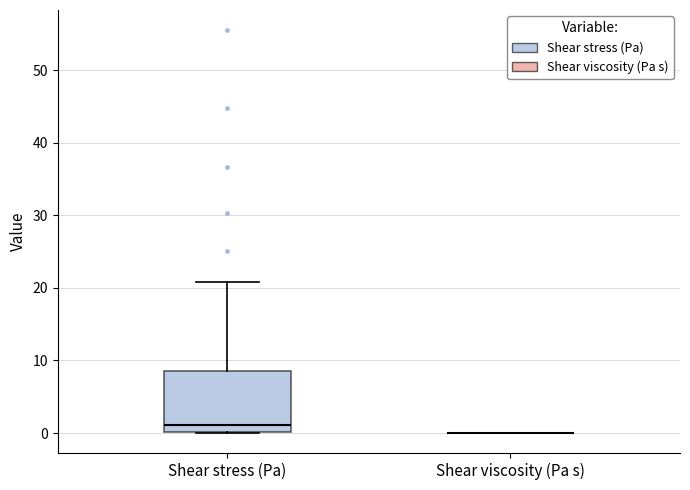

Comparing the boxes themselves (not the whiskers), which one is the tallest?

Shear stress (Pa)